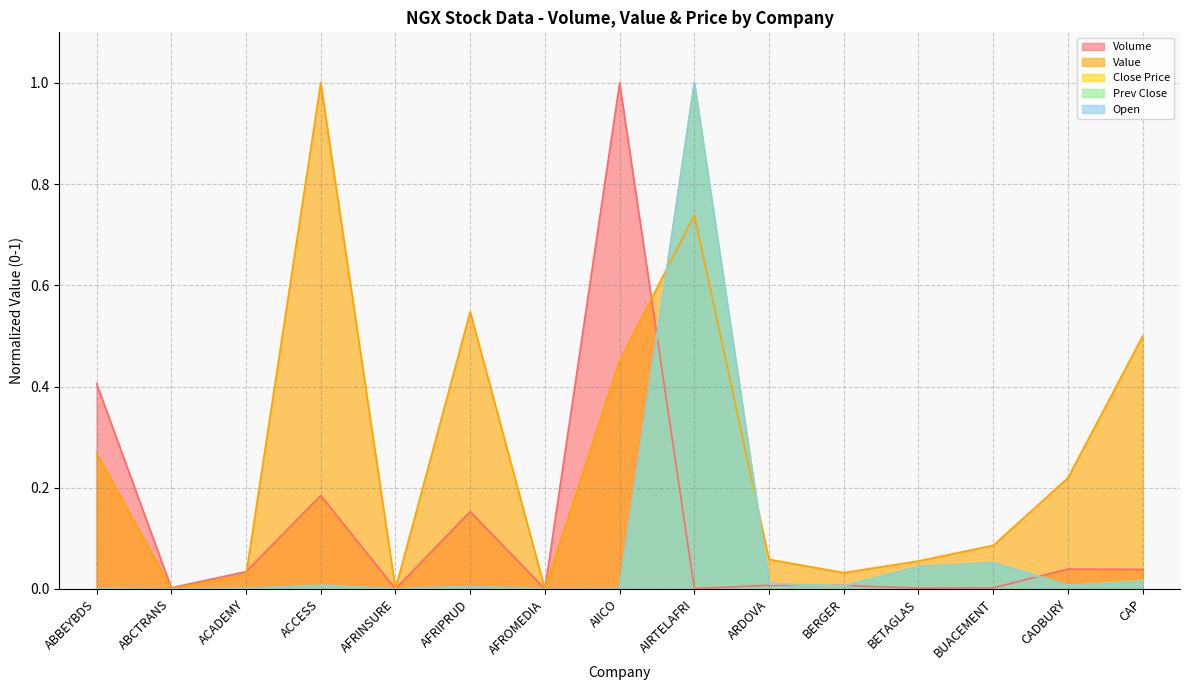

What is the label of the 1st point from the left?

ABBEYBDS